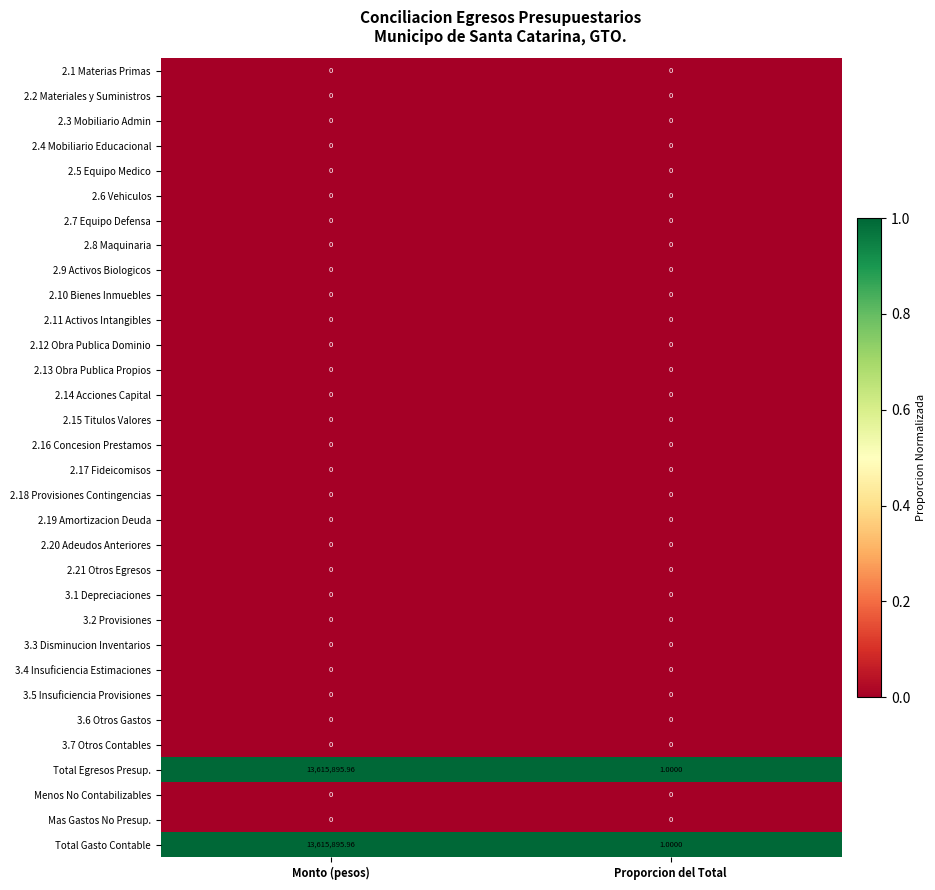

At which category is the sum across all series the highest?

Monto (pesos)